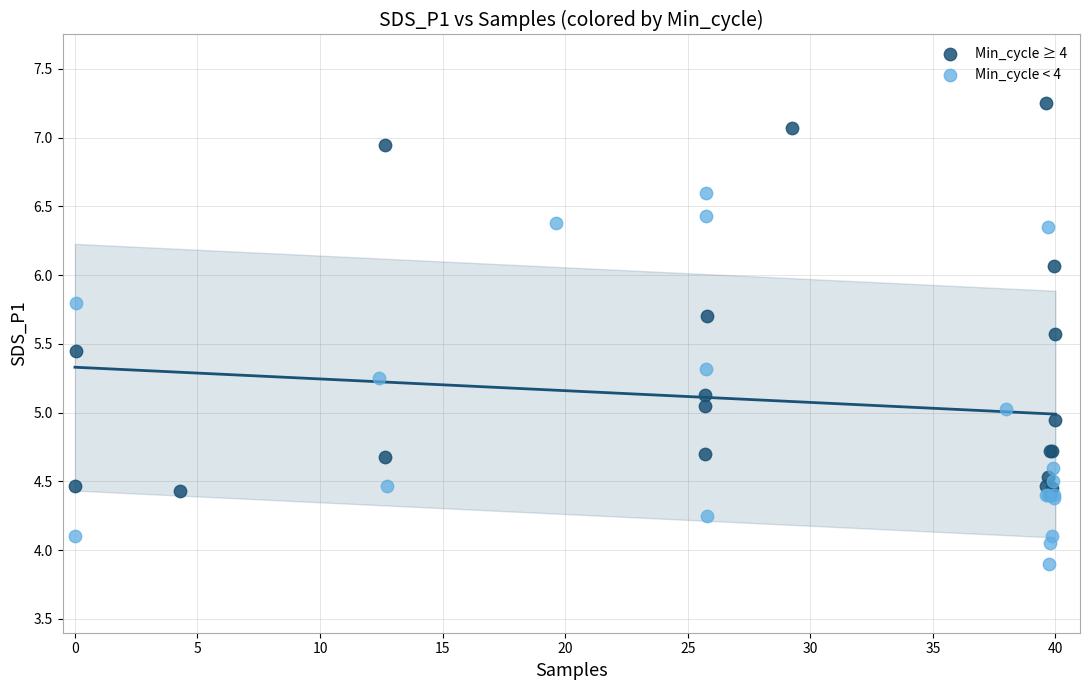

Which series reaches the maximum Y coordinate?

Min_cycle ≥ 4